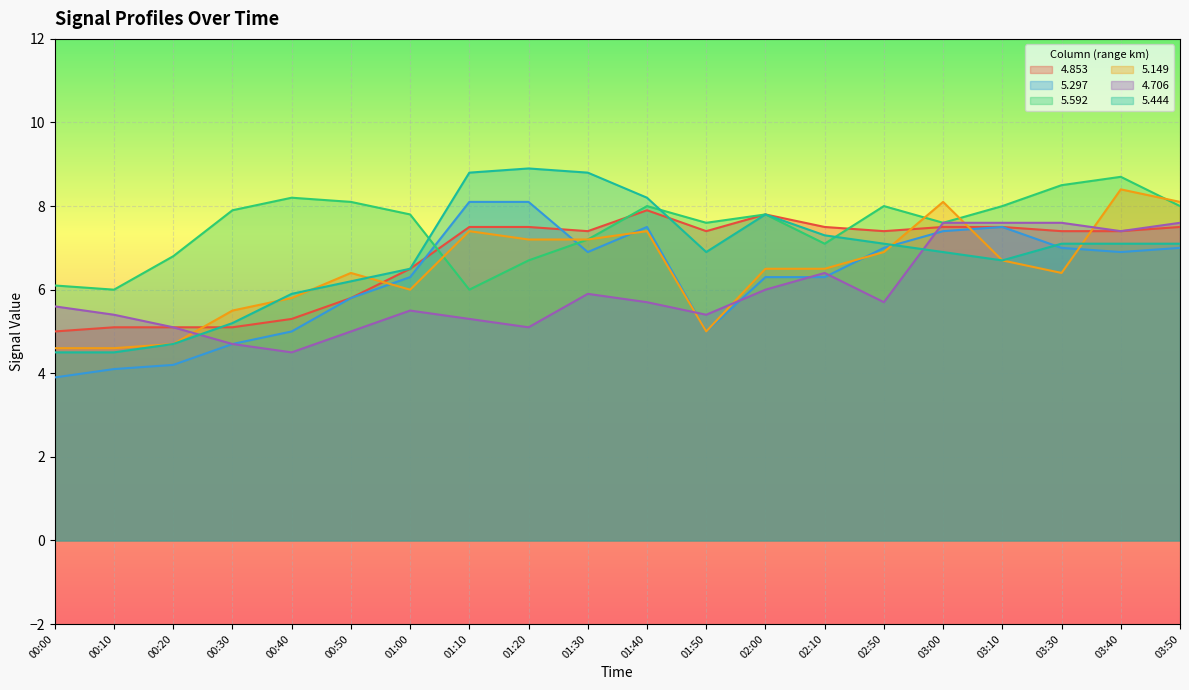

At which label does   5.444 reach its peak?

01:20